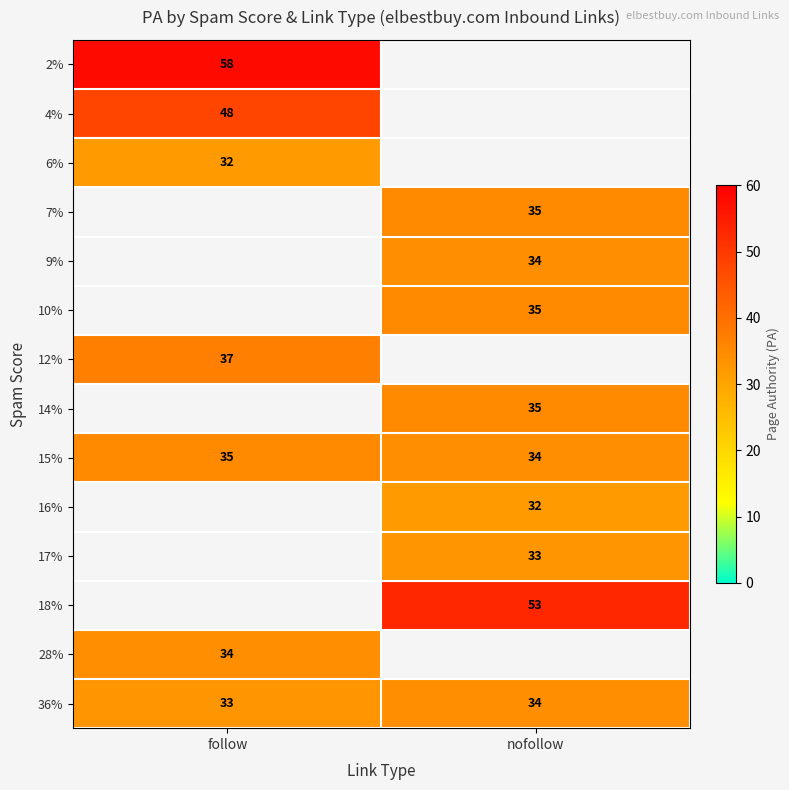

At how many categories does at least one series exceed 53?

1